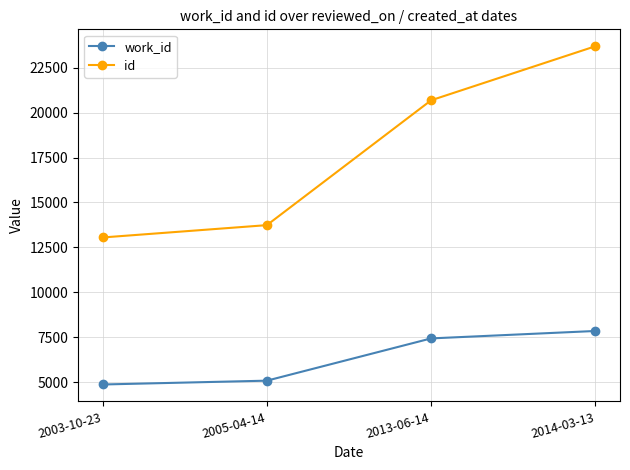

Does the chart have visible grid lines?

Yes